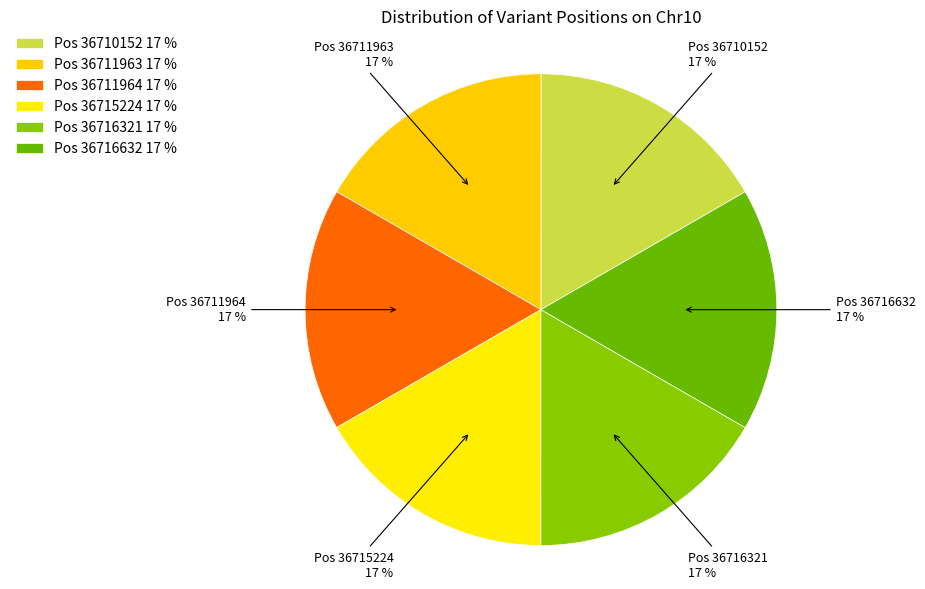

How many slices are in this pie chart?

6